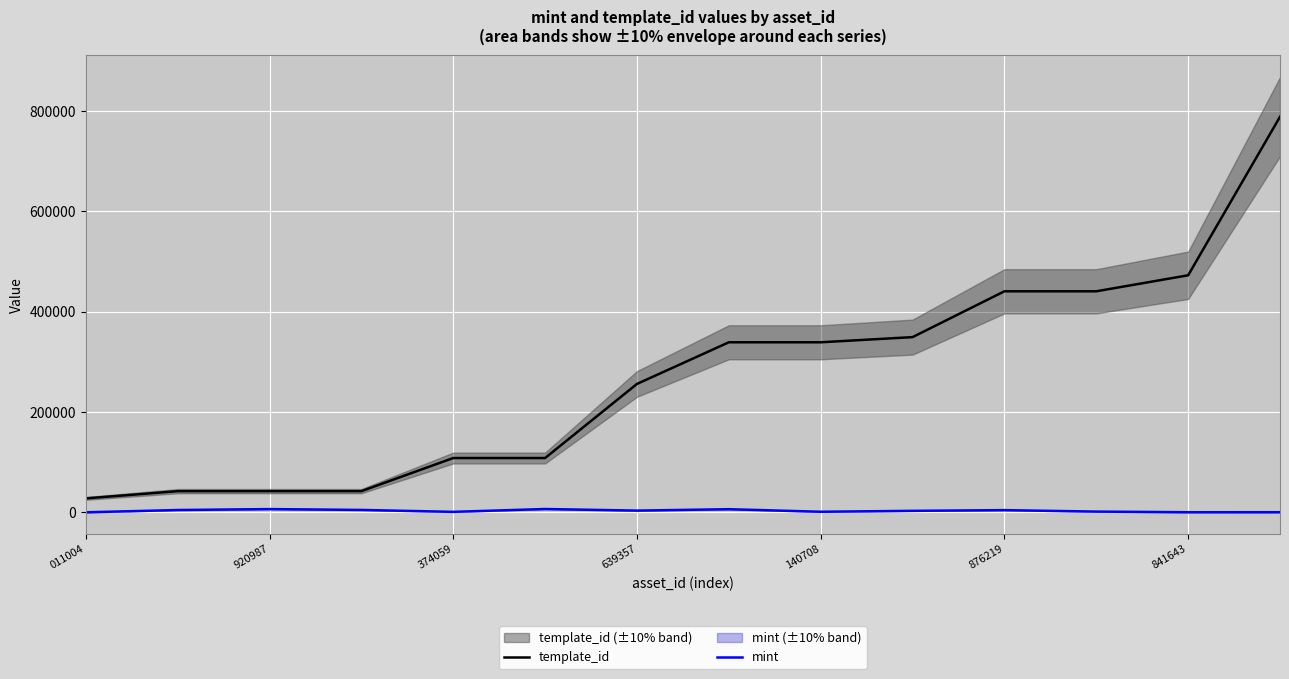

What is the maximum value for template_id?

788866